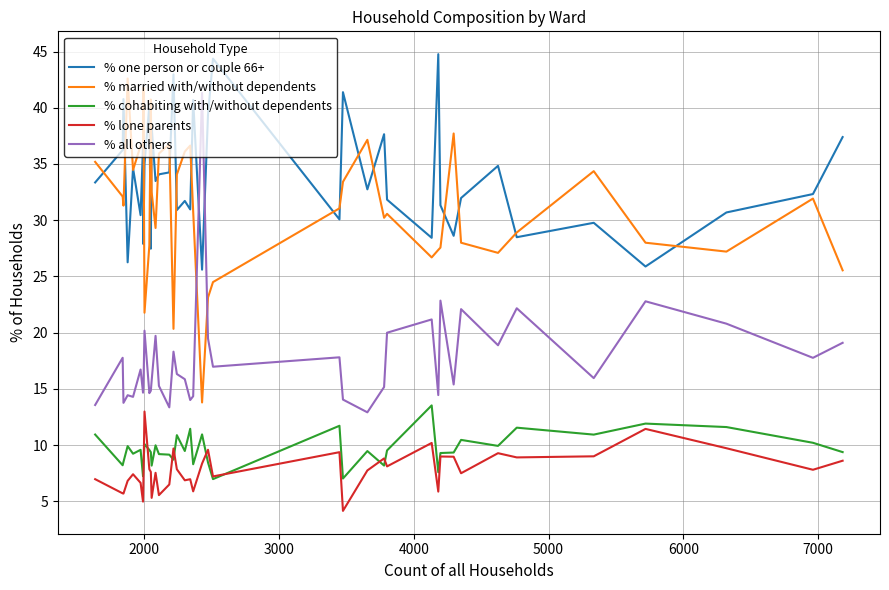

What is the difference between the maximum and minimum values in the % one person or couple 66+ series?

19.2